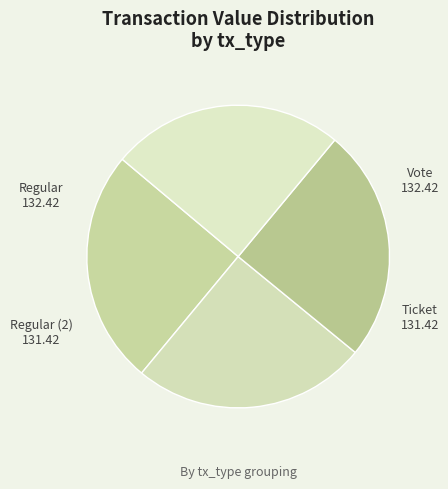

Does Regular represent more than half of the total?

No